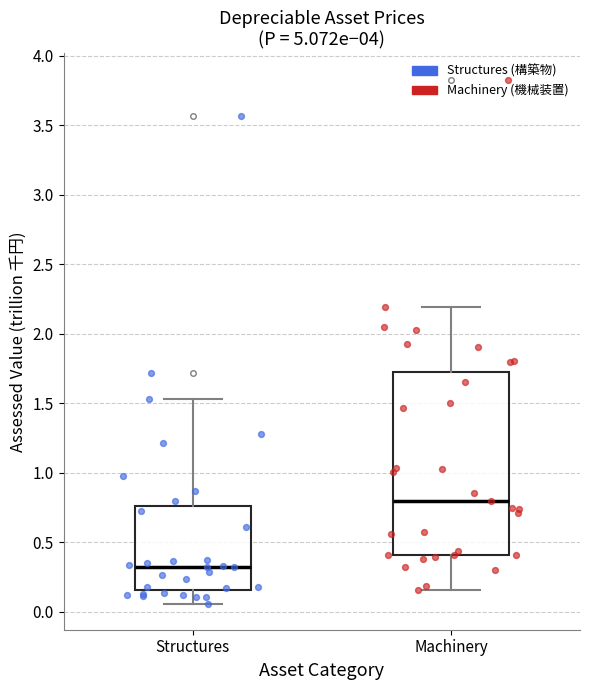

Comparing the boxes themselves (not the whiskers), which one is the tallest?

Machinery